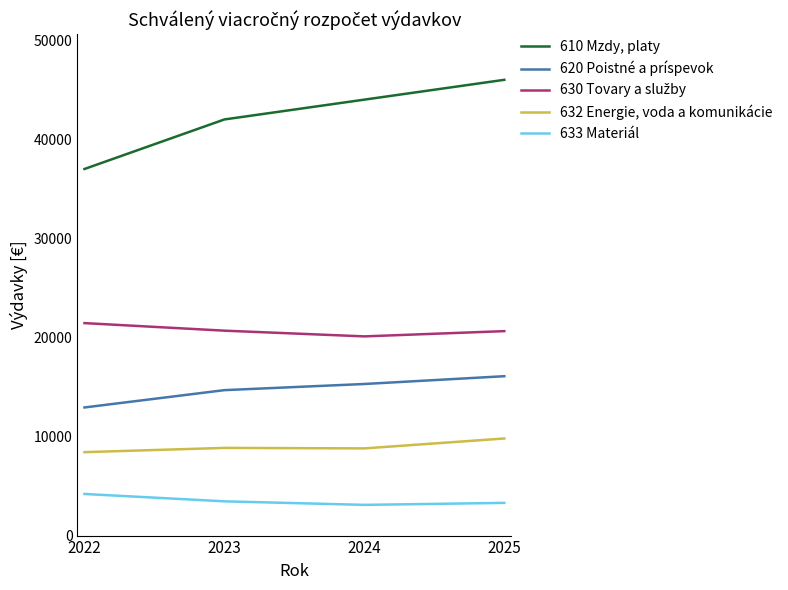

True or false: 632 Energie, voda a komunikácie and 610 Mzdy, platy intersect in this chart.

False